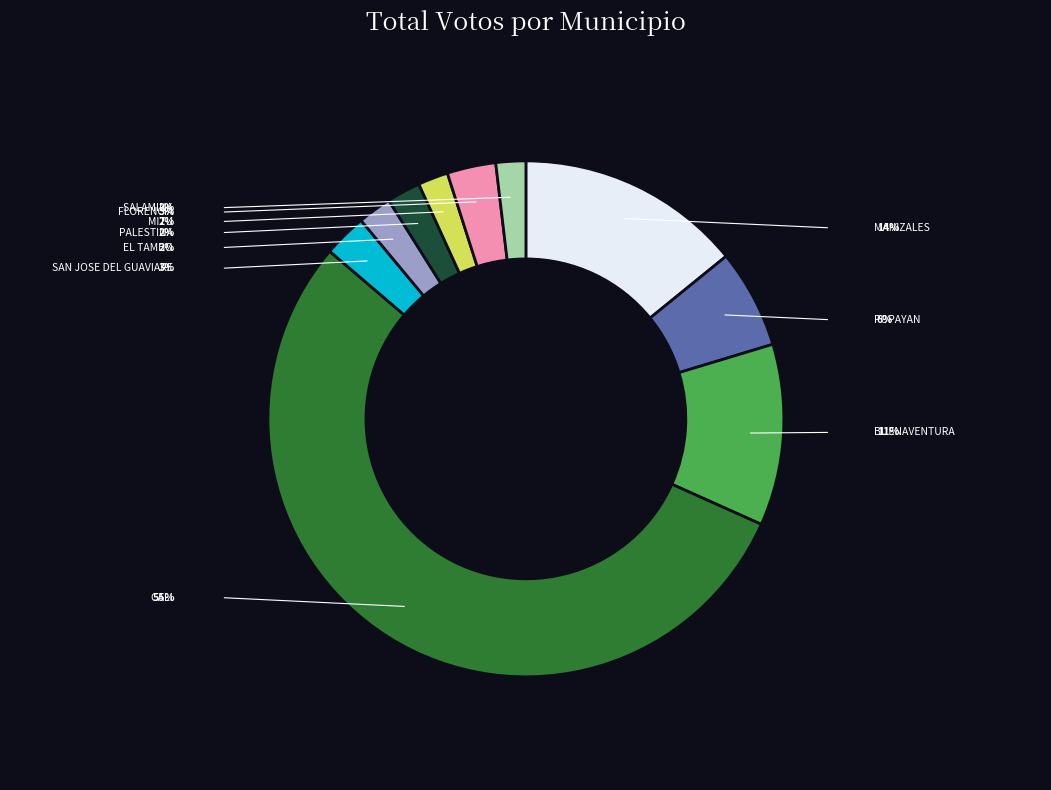

What percentage is the MANIZALES slice, to the nearest percent?

14%